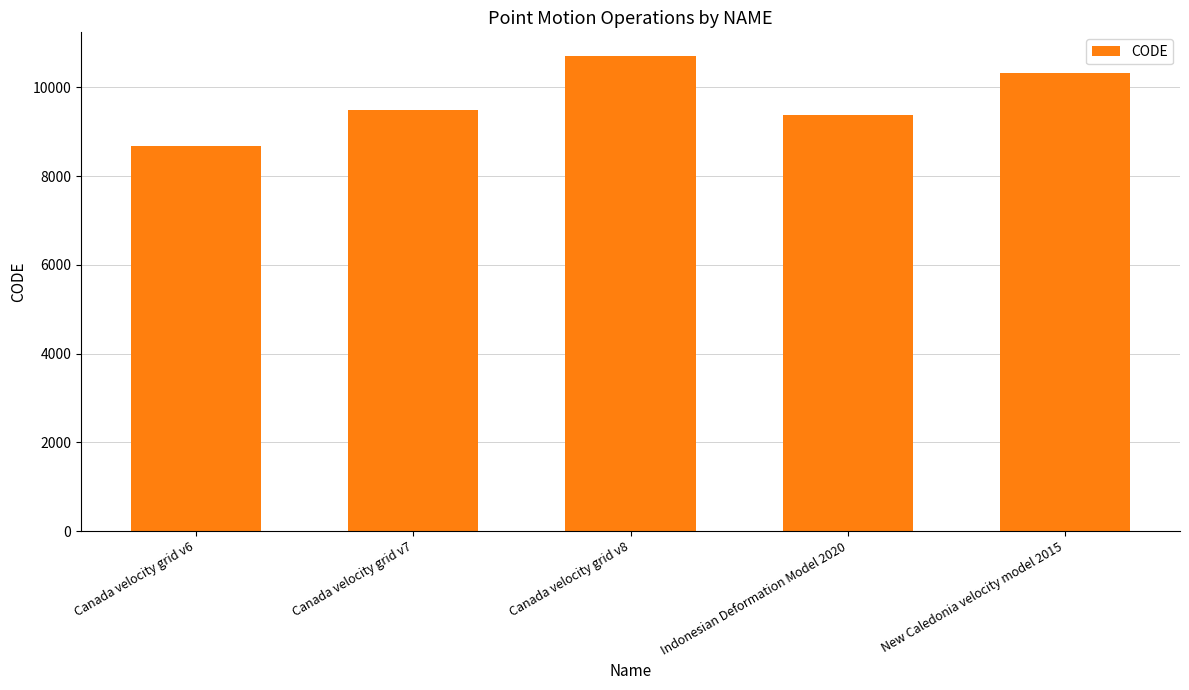

What is the value of the 3rd bar from the left?

10707